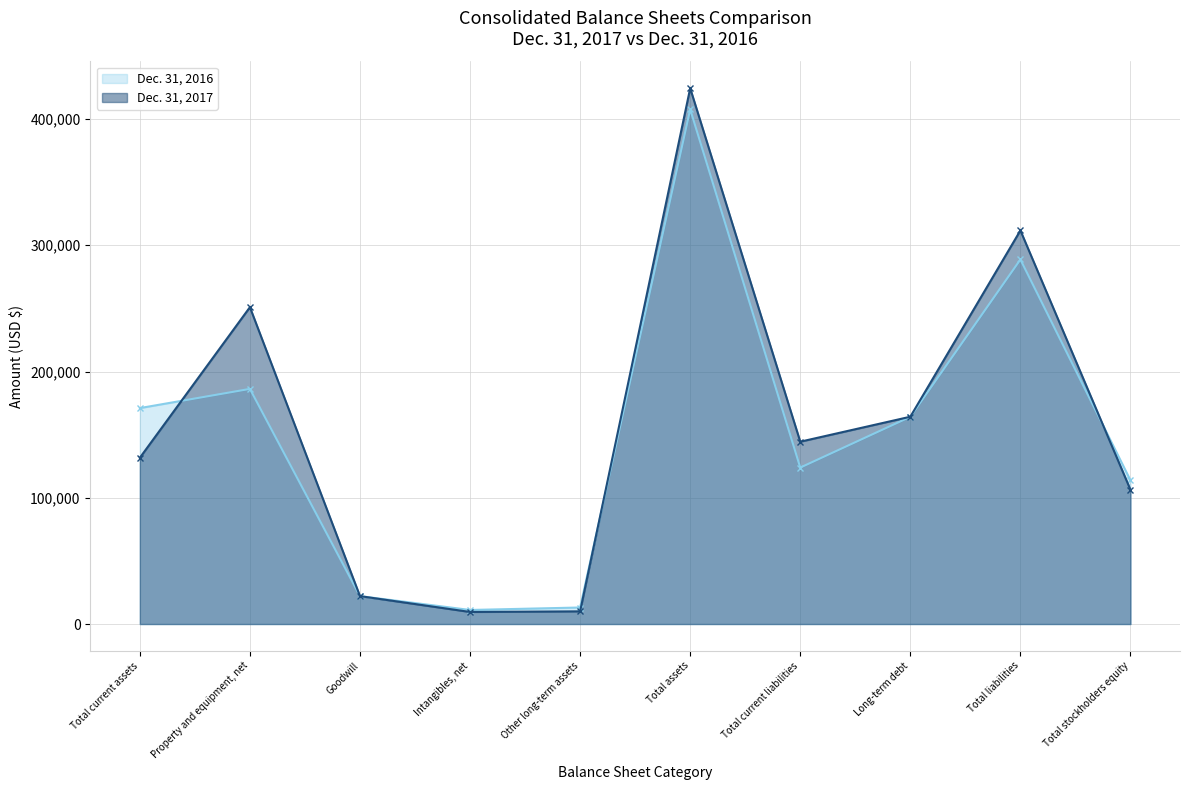

How many interior local valleys does the Dec. 31, 2016 series have?

2